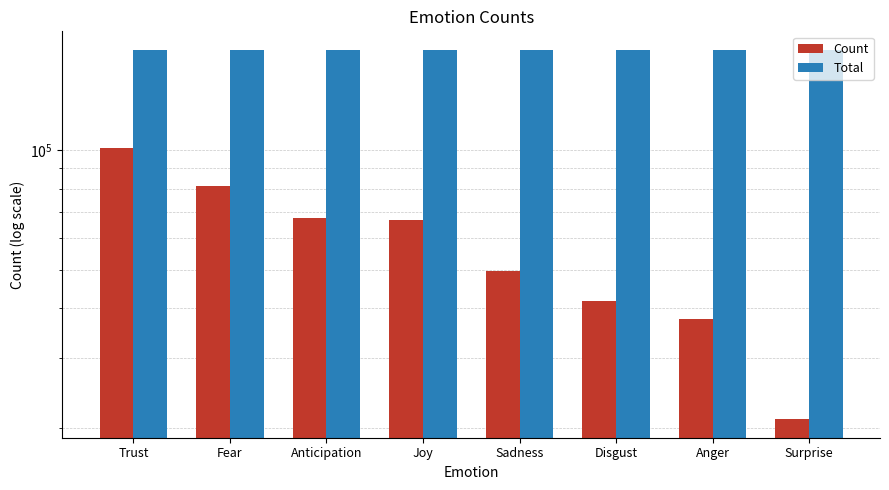

What is the label of the 2nd bar from the left?

Fear